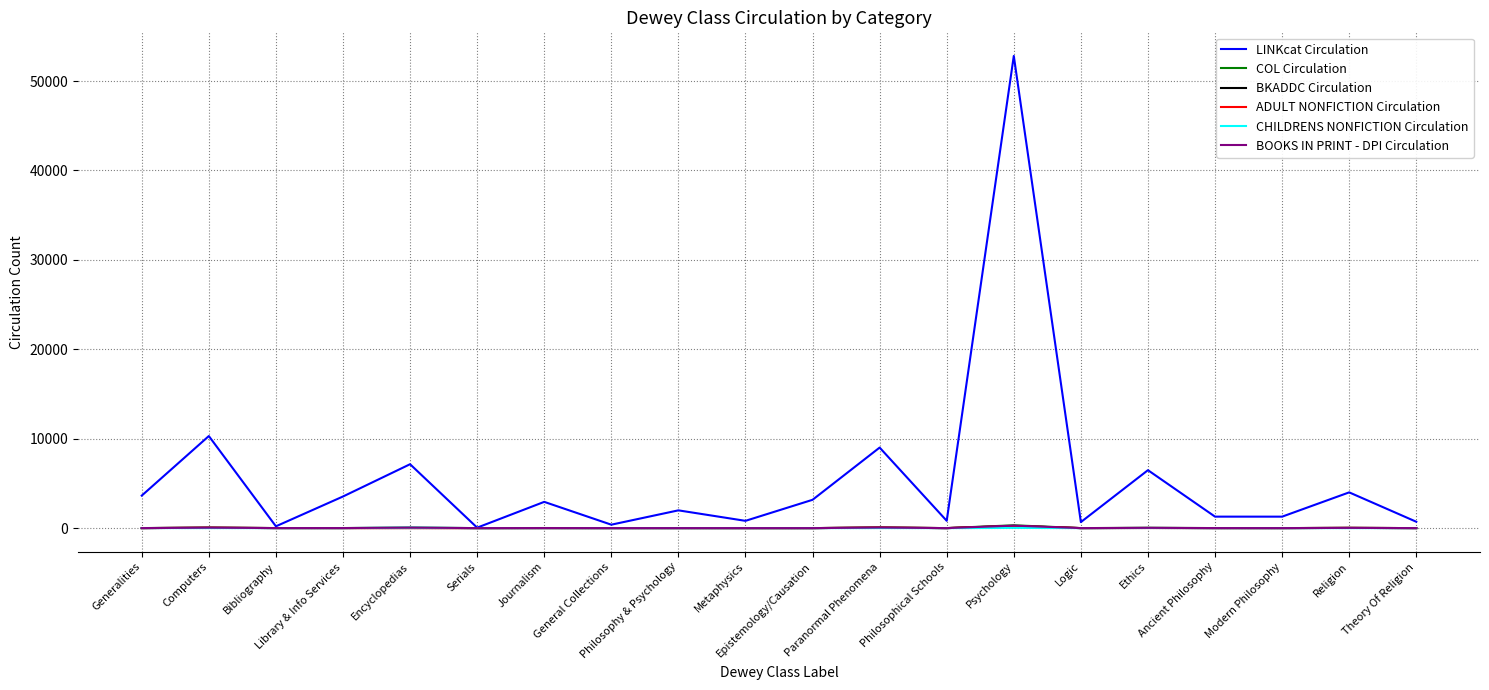

Which series has the widest spread of values?

LINKcat Circulation